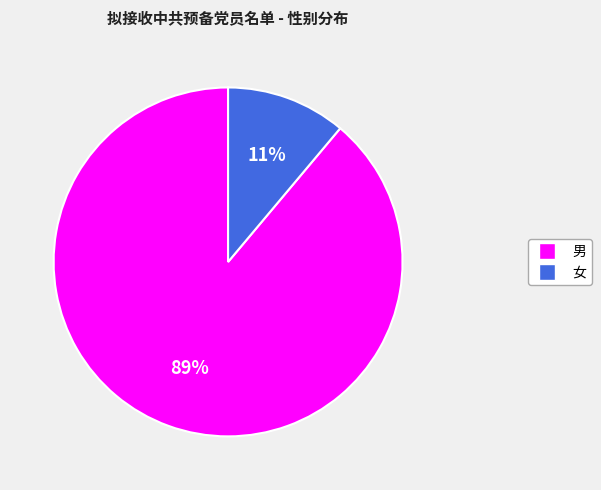

Which category accounts for the majority?

男